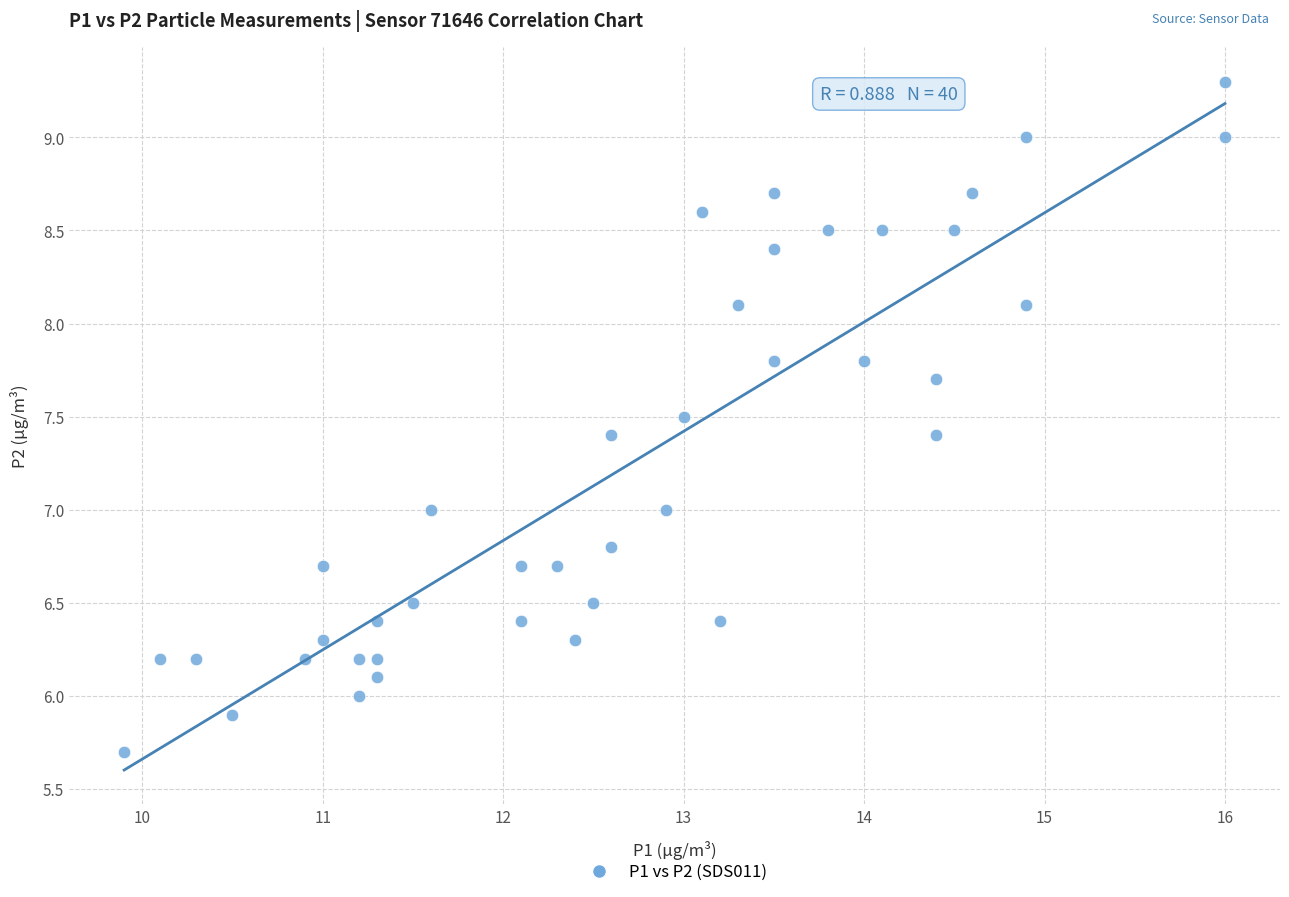

What is the range of Y values (max minus min)?

3.6